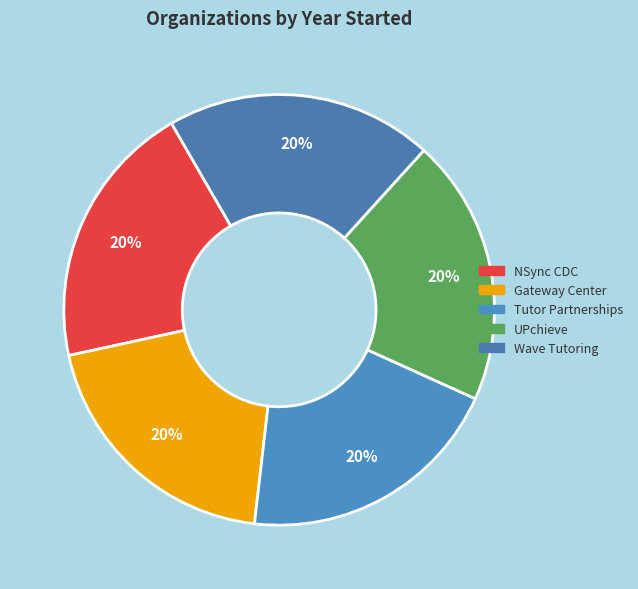

Count the number of slices in the pie.

5